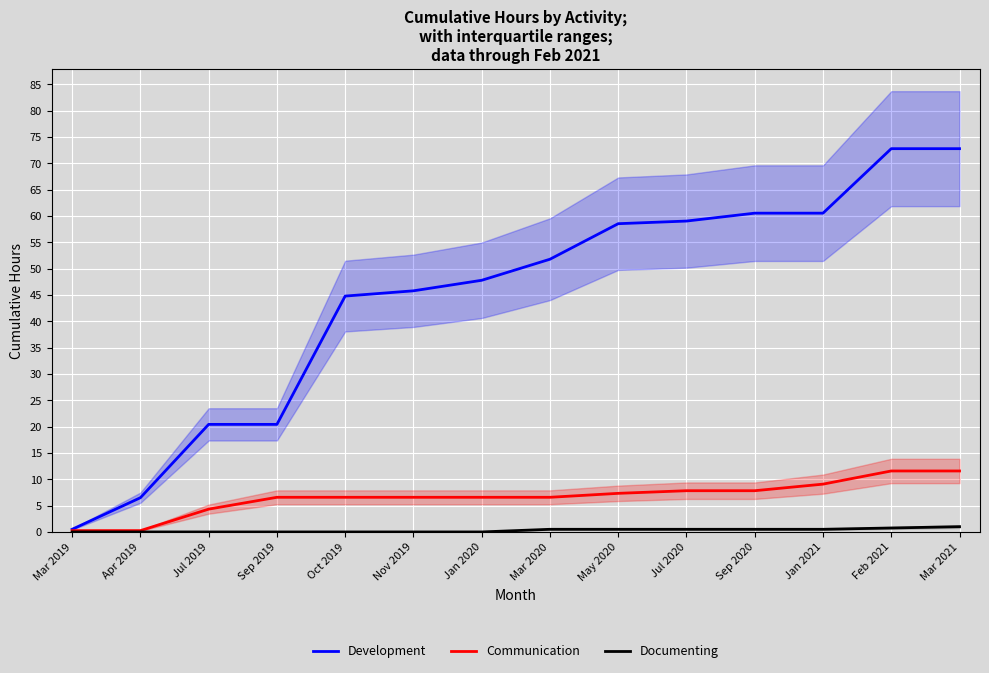

What is the label of the 10th point from the right?

Oct 2019